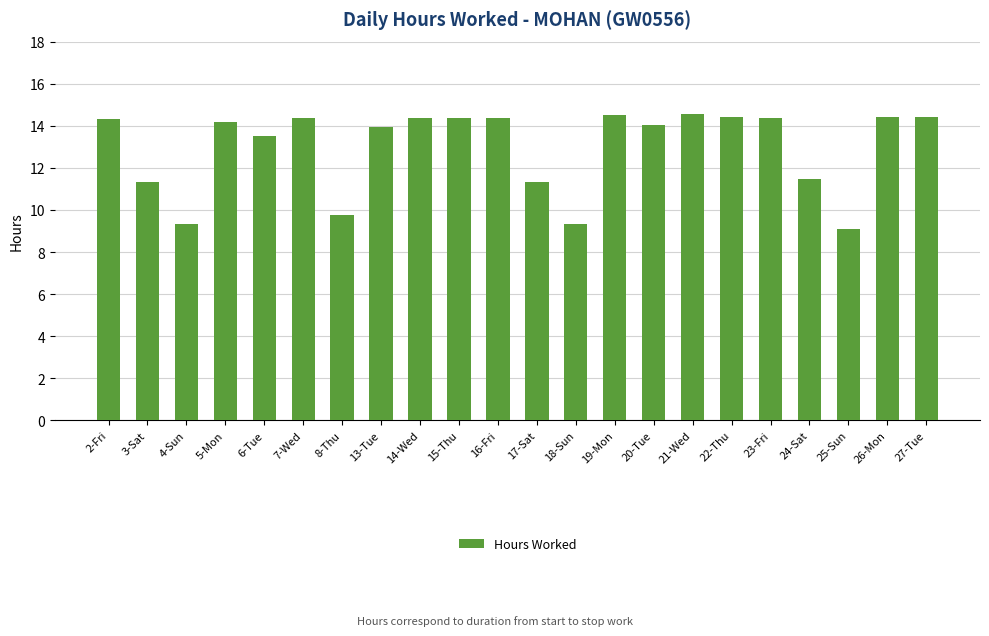

How many series are shown in this chart?

1